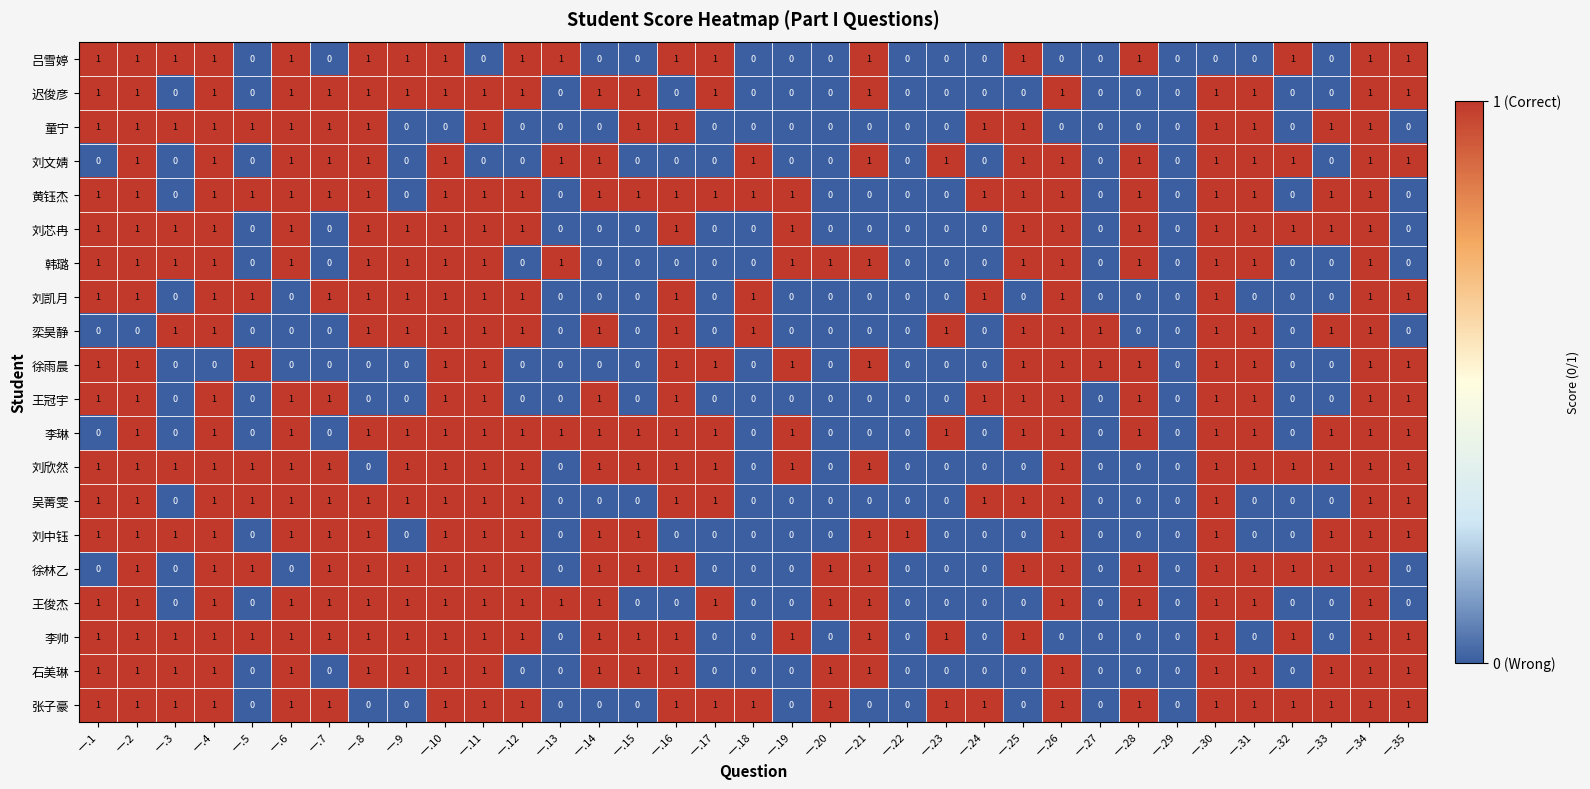

At which category is the sum across all series the highest?

一.34